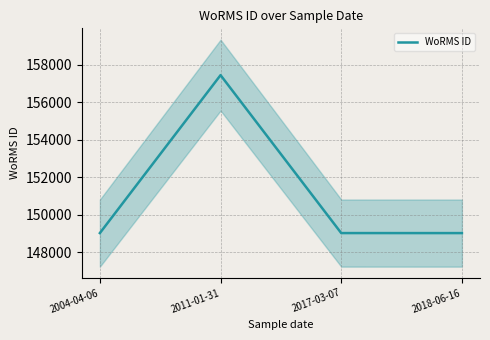

What value does the data have at 2011-01-31, to the nearest 50?

157450